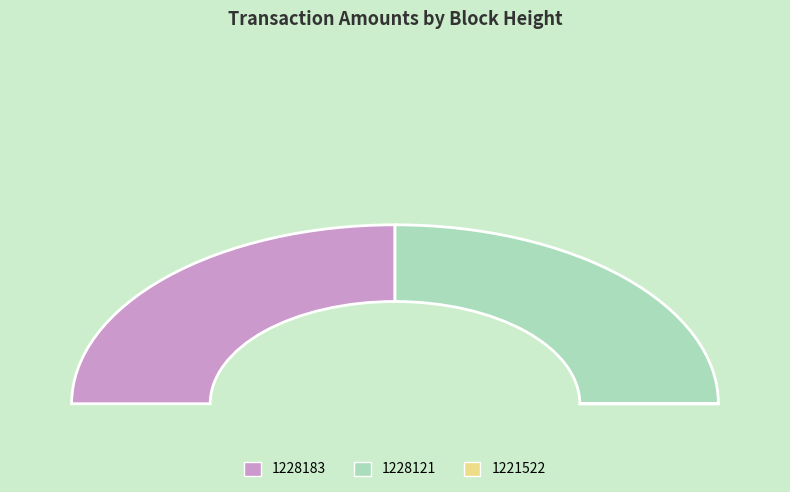

The 1228121 slice represents 37% of the pie. True or false?

False